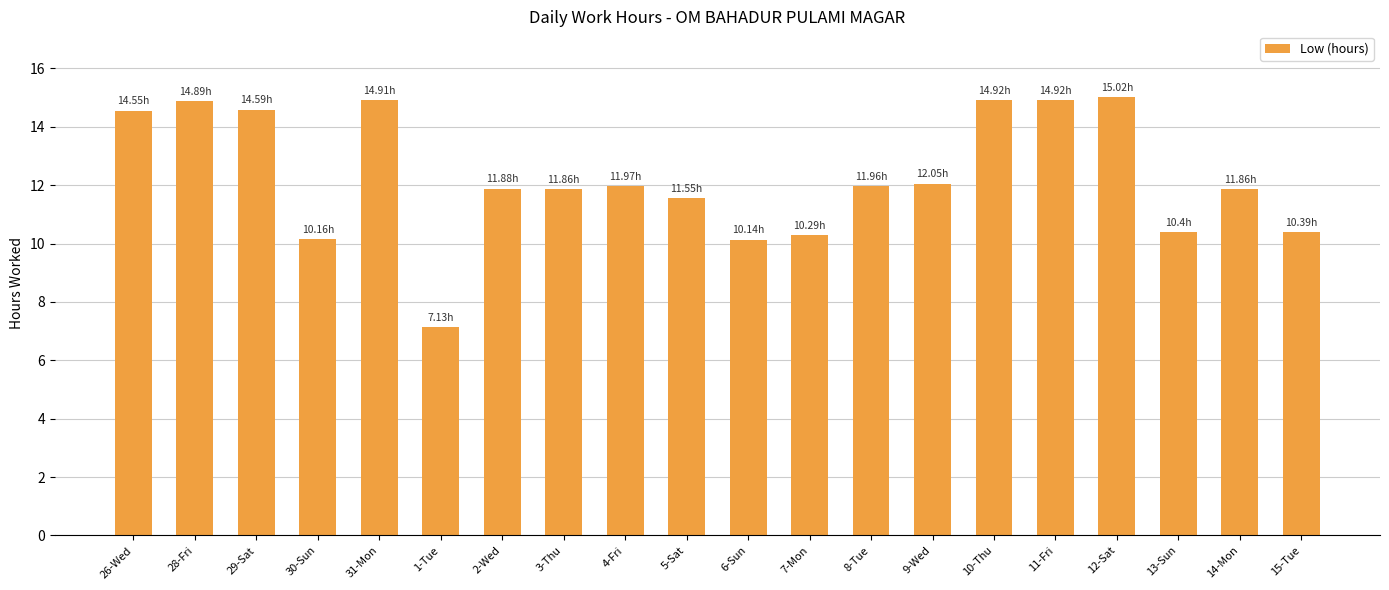

Which has a higher value, 1-Tue or 4-Fri?

4-Fri